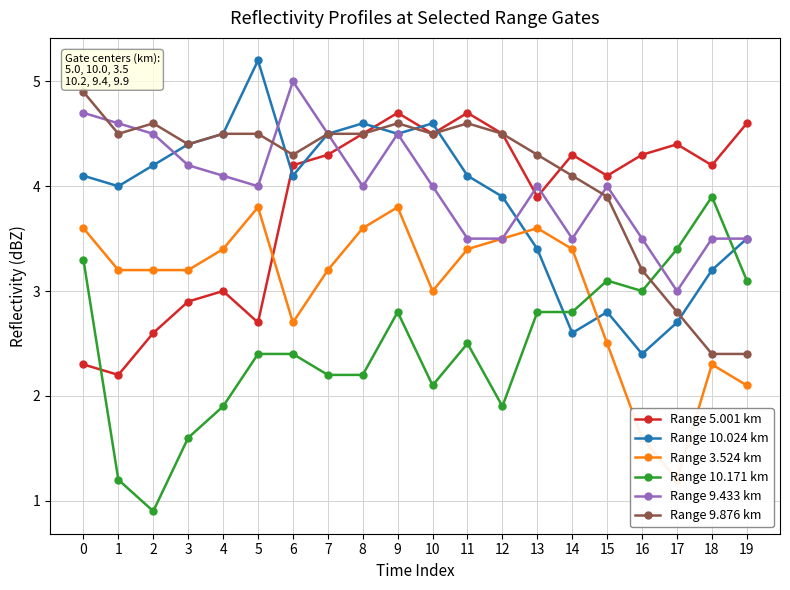

What is the minimum value for Range 10.024 km?

2.4